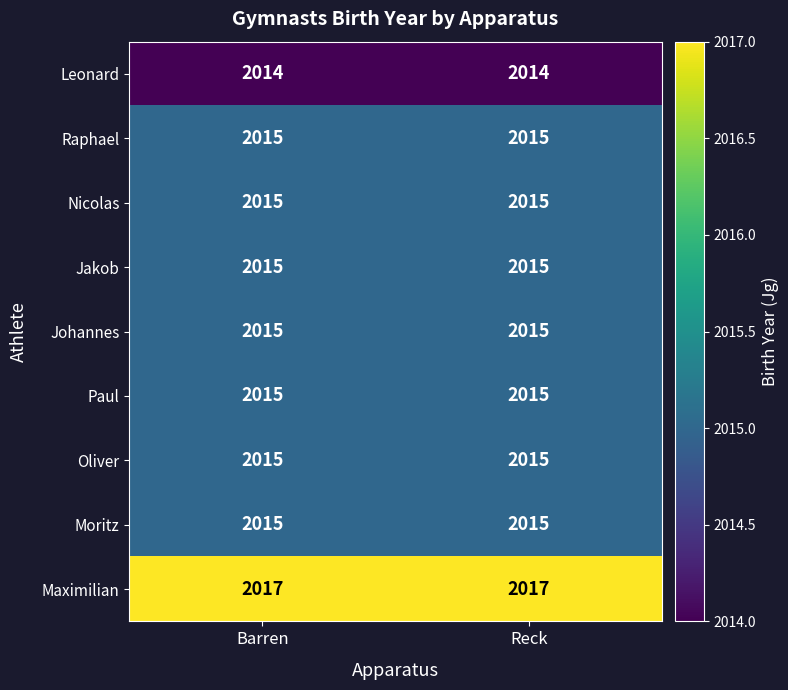

Which series has the largest total across all categories?

Maximilian